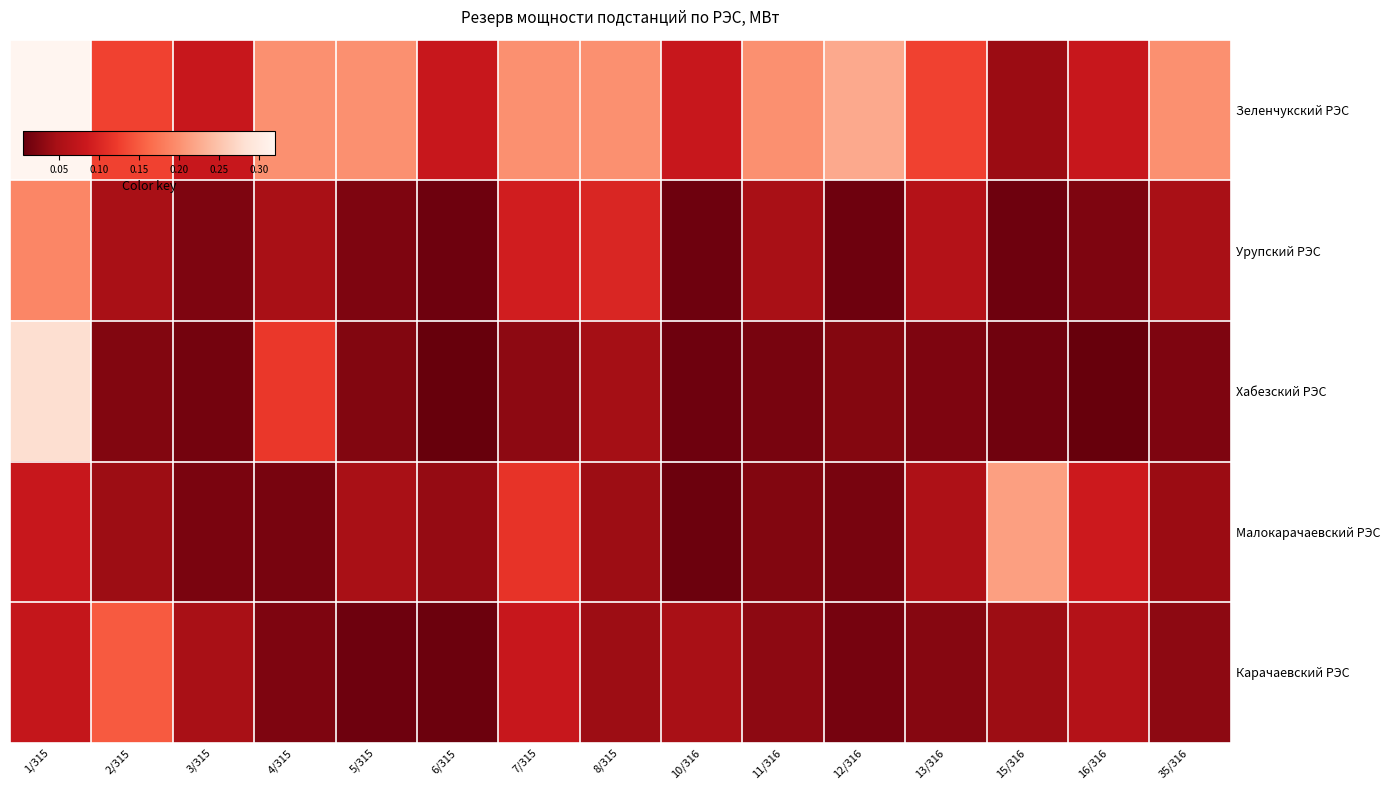

Reading left to right, extract all data points from this chart.

Зеленчукский РЭС: 1/315=0.3	2/315=0.1	3/315=0.1	4/315=0.2	5/315=0.2	6/315=0.1	7/315=0.2	8/315=0.2	10/316=0.1	11/316=0.2	12/316=0.2	13/316=0.1	15/316=0.0	16/316=0.1	35/316=0.2
Урупский РЭС: 1/315=0.2	2/315=0.1	3/315=0.0	4/315=0.1	5/315=0.0	6/315=0.0	7/315=0.1	8/315=0.1	10/316=0.0	11/316=0.1	12/316=0.0	13/316=0.1	15/316=0.0	16/316=0.0	35/316=0.1
Хабезский РЭС: 1/315=0.3	2/315=0.0	3/315=0.0	4/315=0.1	5/315=0.0	6/315=0.0	7/315=0.0	8/315=0.0	10/316=0.0	11/316=0.0	12/316=0.0	13/316=0.0	15/316=0.0	16/316=0.0	35/316=0.0
Малокарачаевский РЭС: 1/315=0.1	2/315=0.0	3/315=0.0	4/315=0.0	5/315=0.1	6/315=0.0	7/315=0.1	8/315=0.0	10/316=0.0	11/316=0.0	12/316=0.0	13/316=0.1	15/316=0.2	16/316=0.1	35/316=0.0
Карачаевский РЭС: 1/315=0.1	2/315=0.1	3/315=0.1	4/315=0.0	5/315=0.0	6/315=0.0	7/315=0.1	8/315=0.0	10/316=0.1	11/316=0.0	12/316=0.0	13/316=0.0	15/316=0.0	16/316=0.1	35/316=0.0